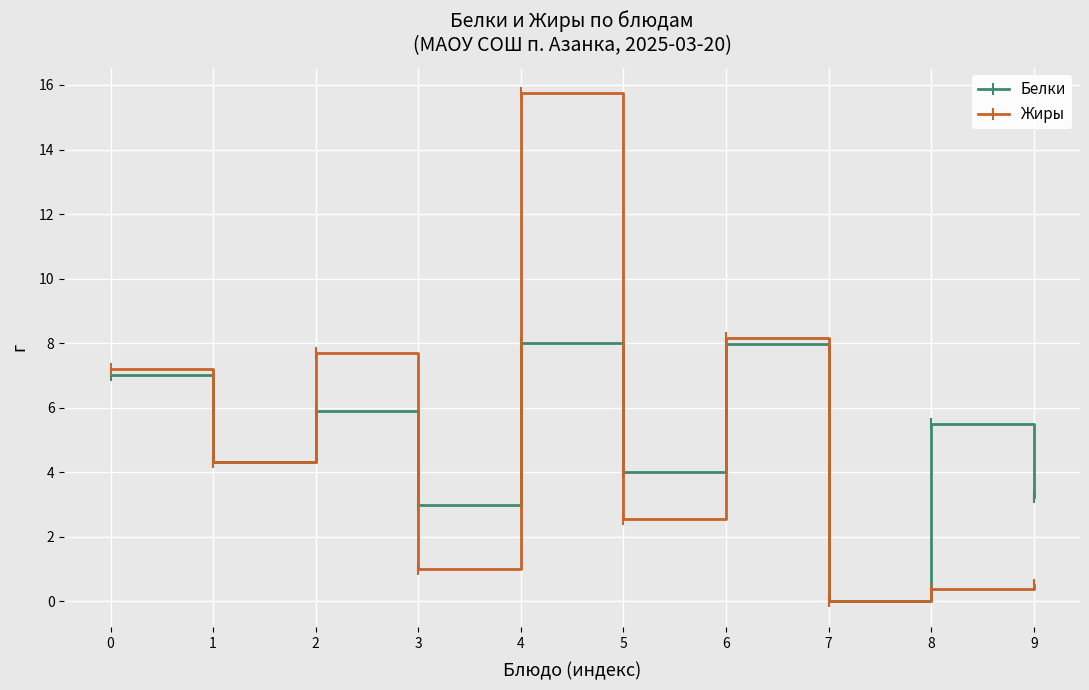

Which series has the largest total across all categories?

Белки